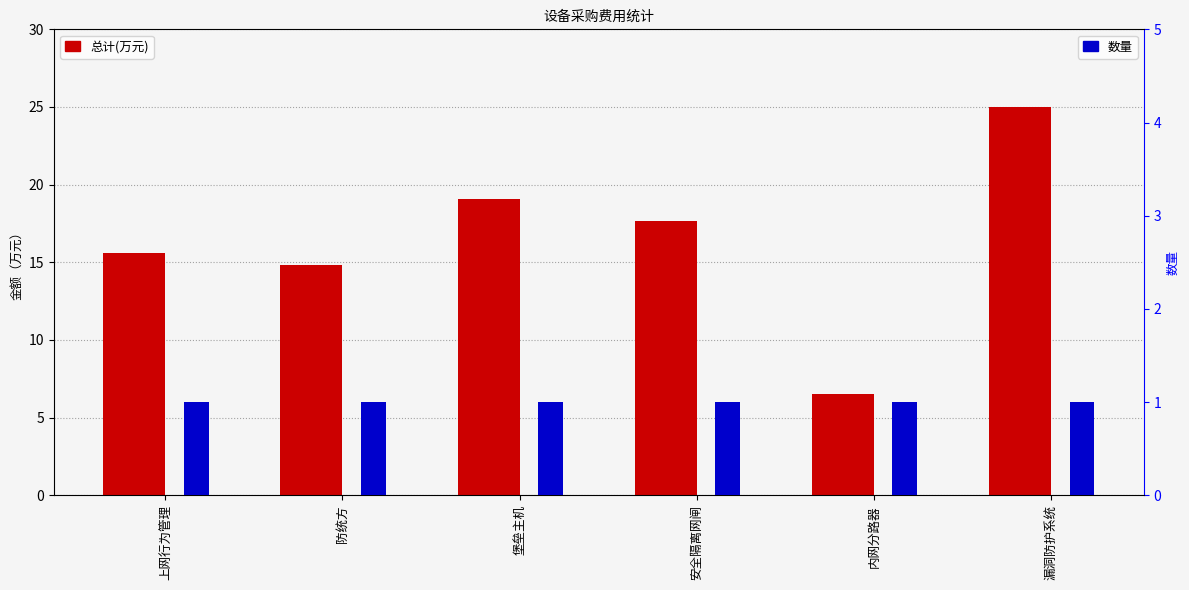

True or false: 总计(万元) has a value of 25.0 at 漏洞防护系统.

True